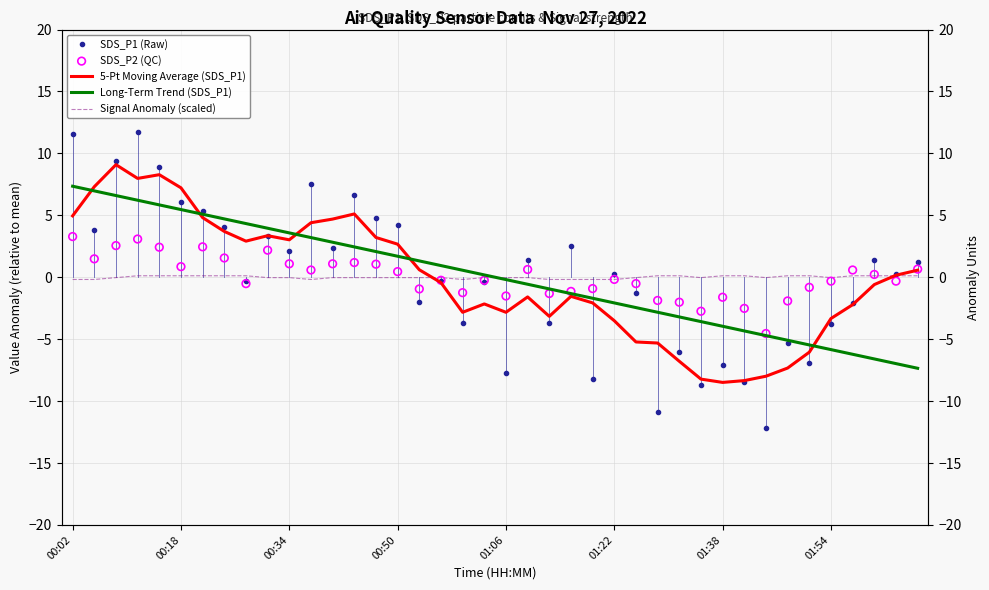

Which series has the widest spread of Y values?

SDS_P1 (Raw)